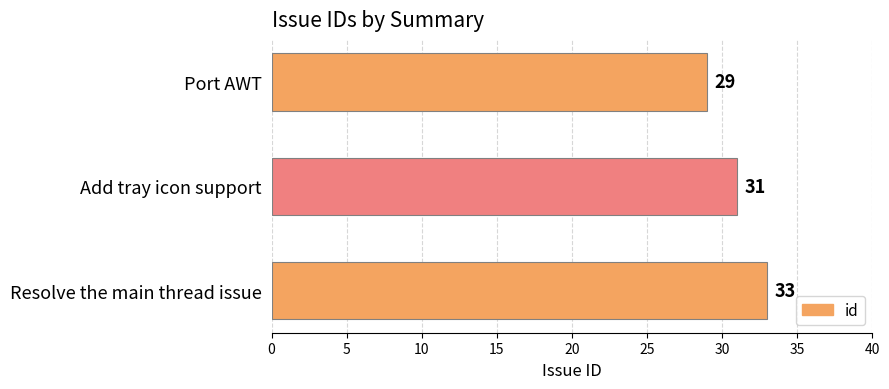

The value at Resolve the main thread issue is 33. True or false?

True